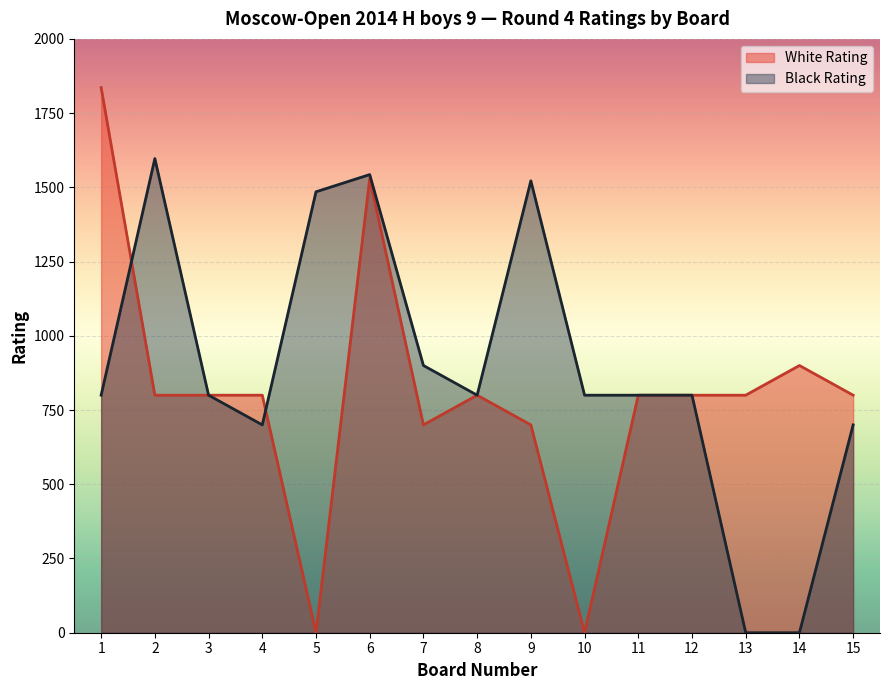

Which series has the largest total across all categories?

Black Rating